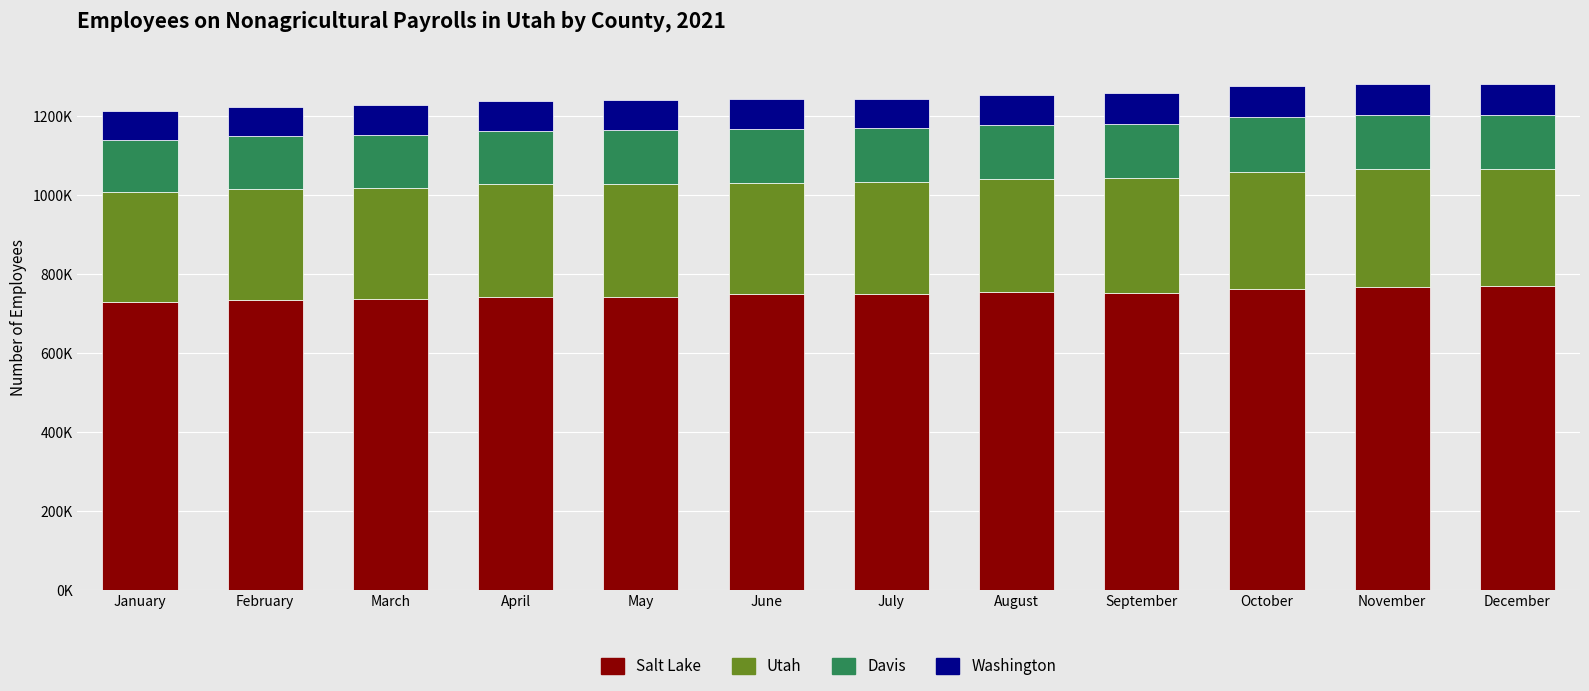

What are all the series names shown in the legend?

Salt Lake, Utah, Davis, Washington